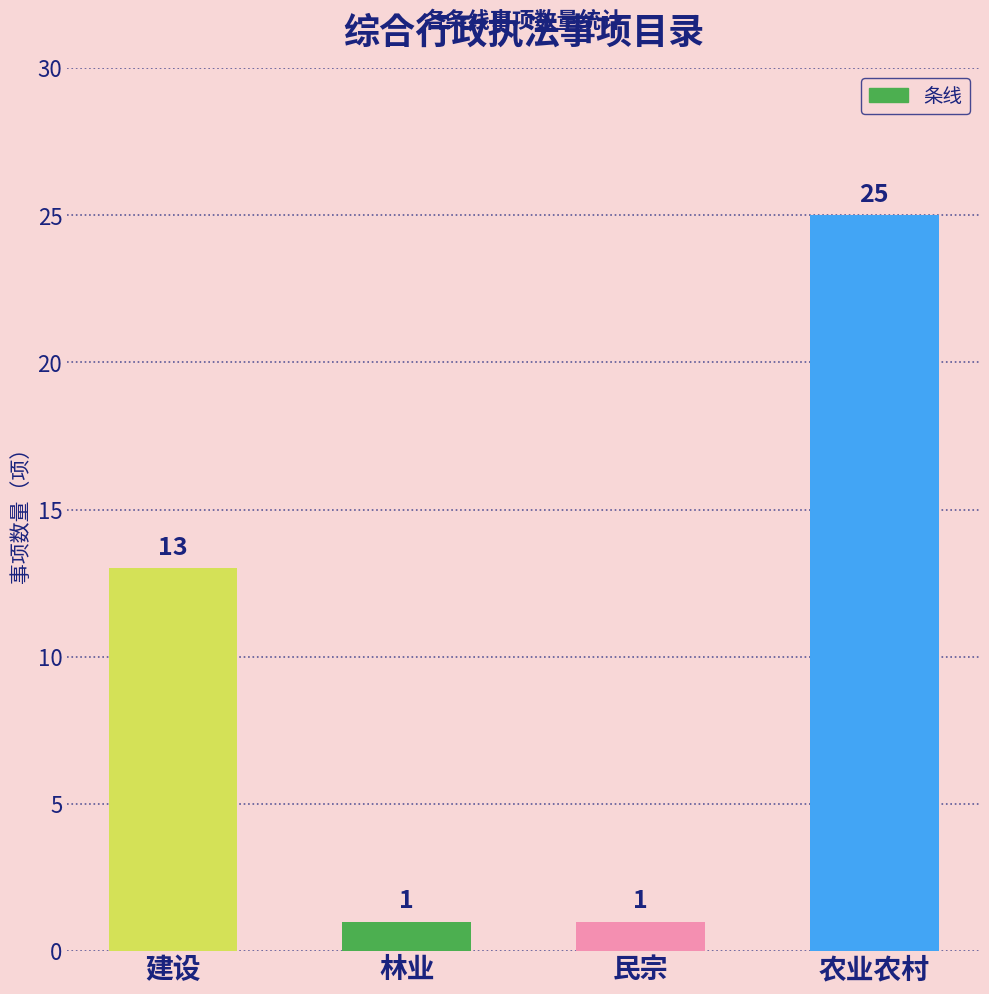

What is the difference between the values at 建设 and 农业农村?

12